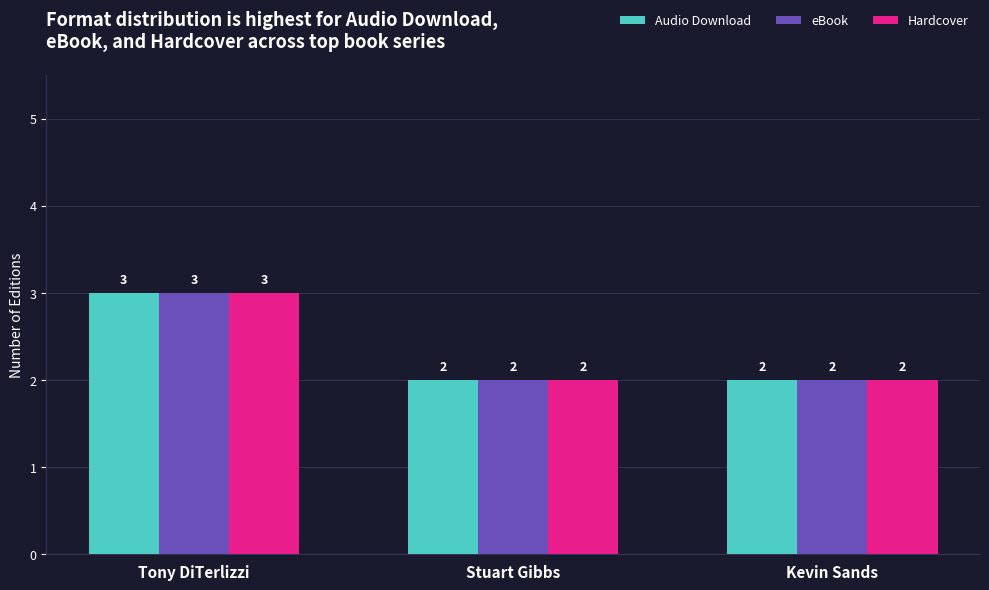

How many groups of bars are there?

3